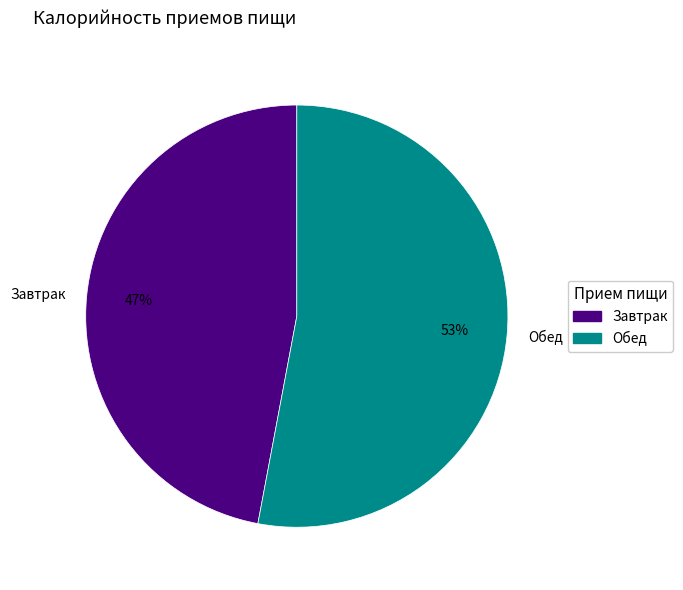

Rank the categories by value from lowest to highest.

Завтрак, Обед